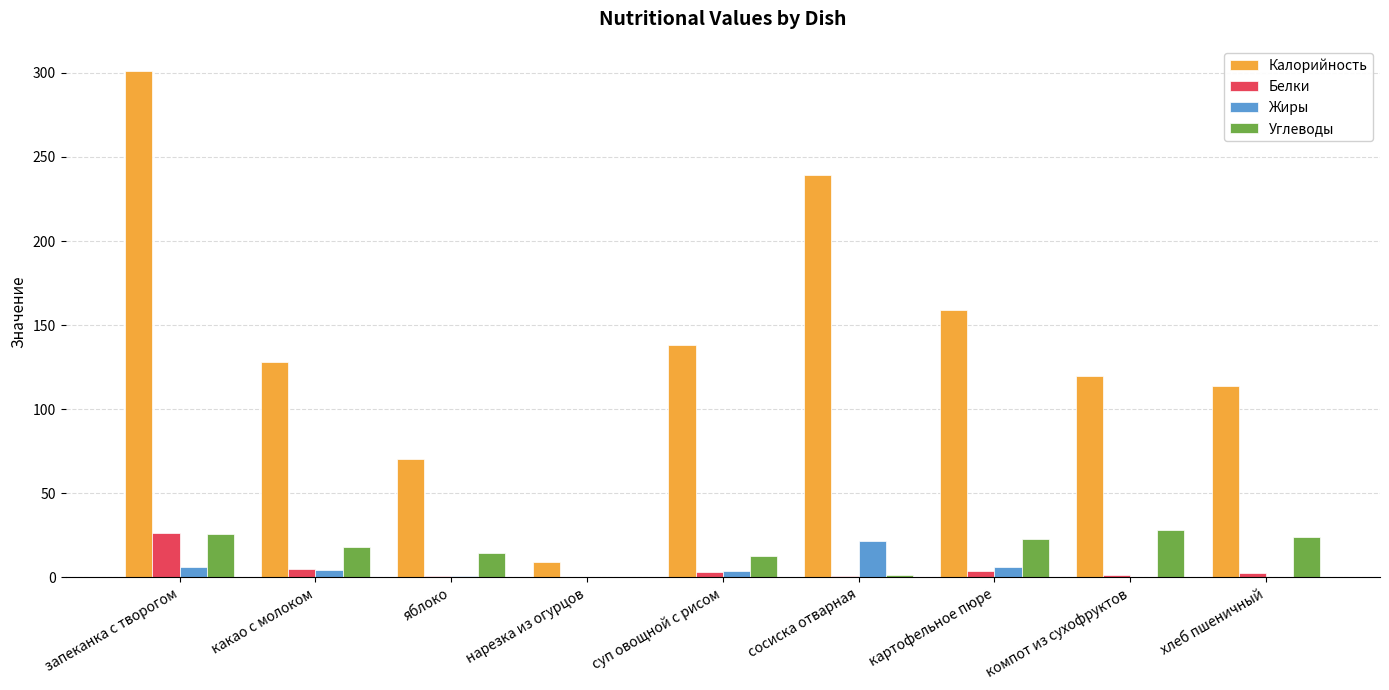

The Калорийность series shows 427.3 at запеканка с творогом. True or false?

False